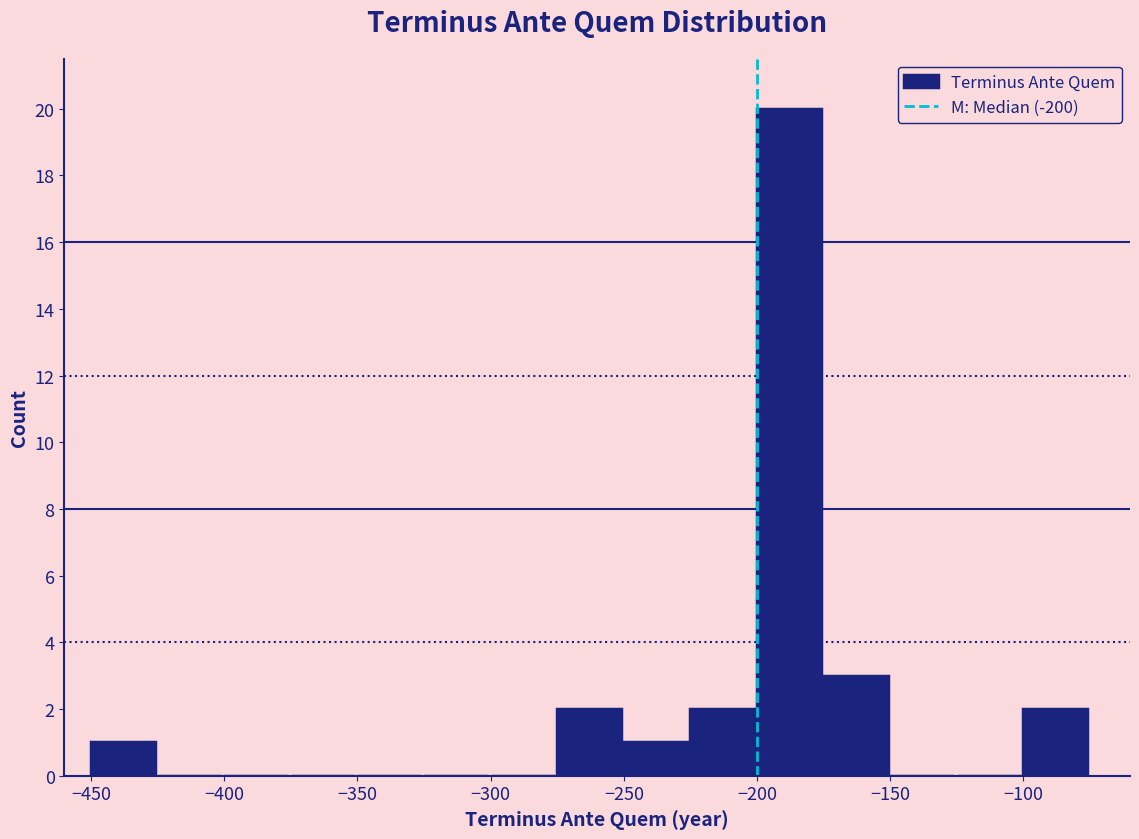

How tall is the bar that spans -175 to -150 on the x-axis? The values are not printed on the chart, so give them approximately, as read against the axis.

3